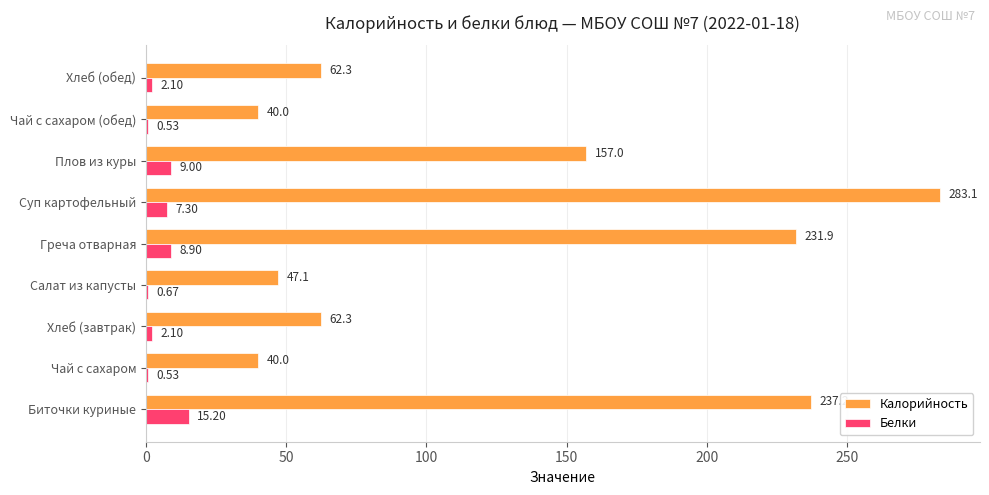

Which series has the largest total across all categories?

Калорийность